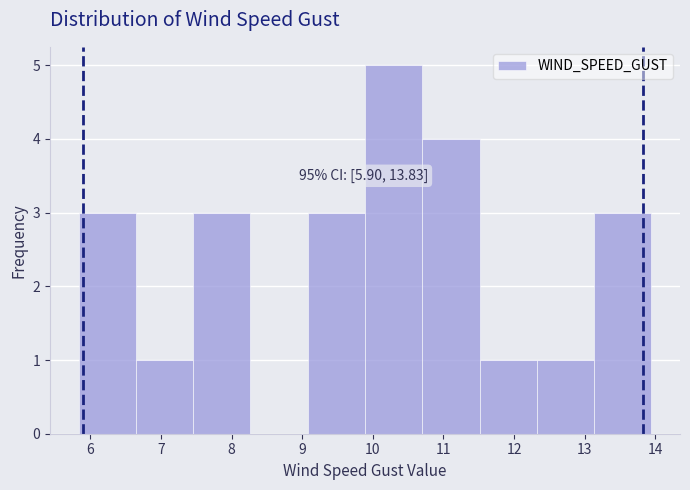

Which range on the x-axis has the tallest bar?

9.9 to 10.7